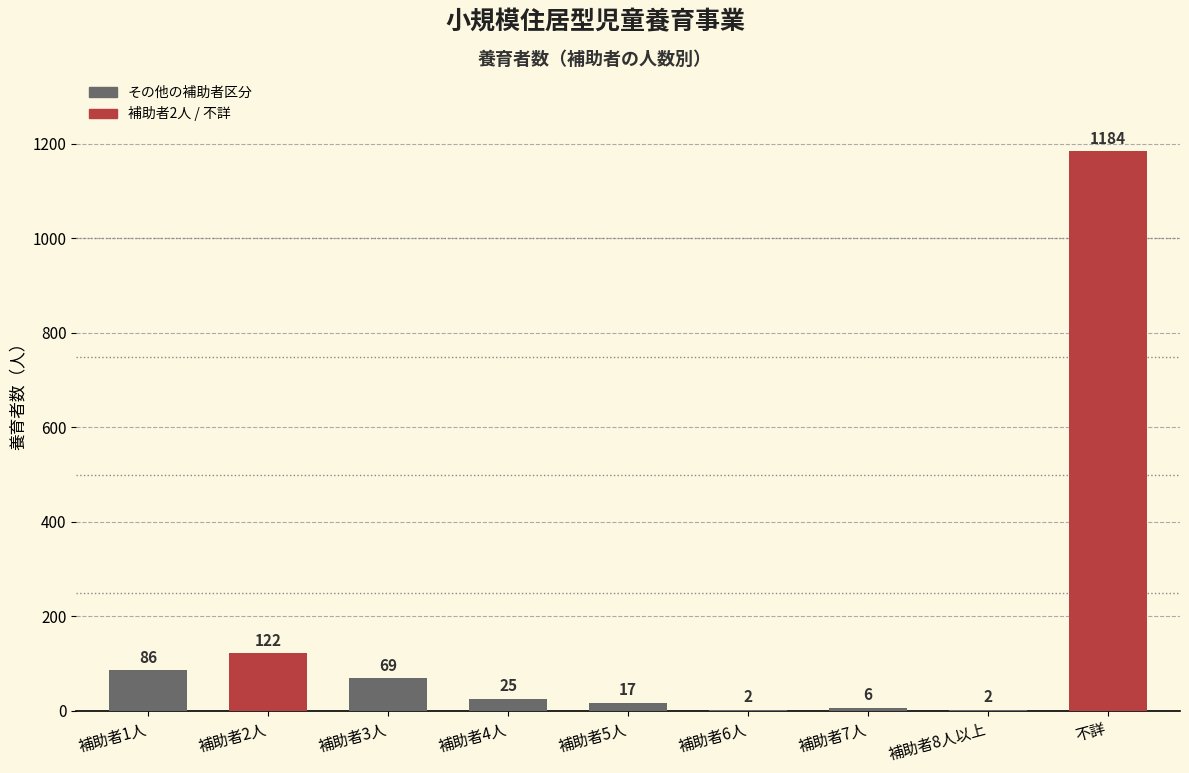

Between 補助者2人 and 補助者6人, which is larger?

補助者2人